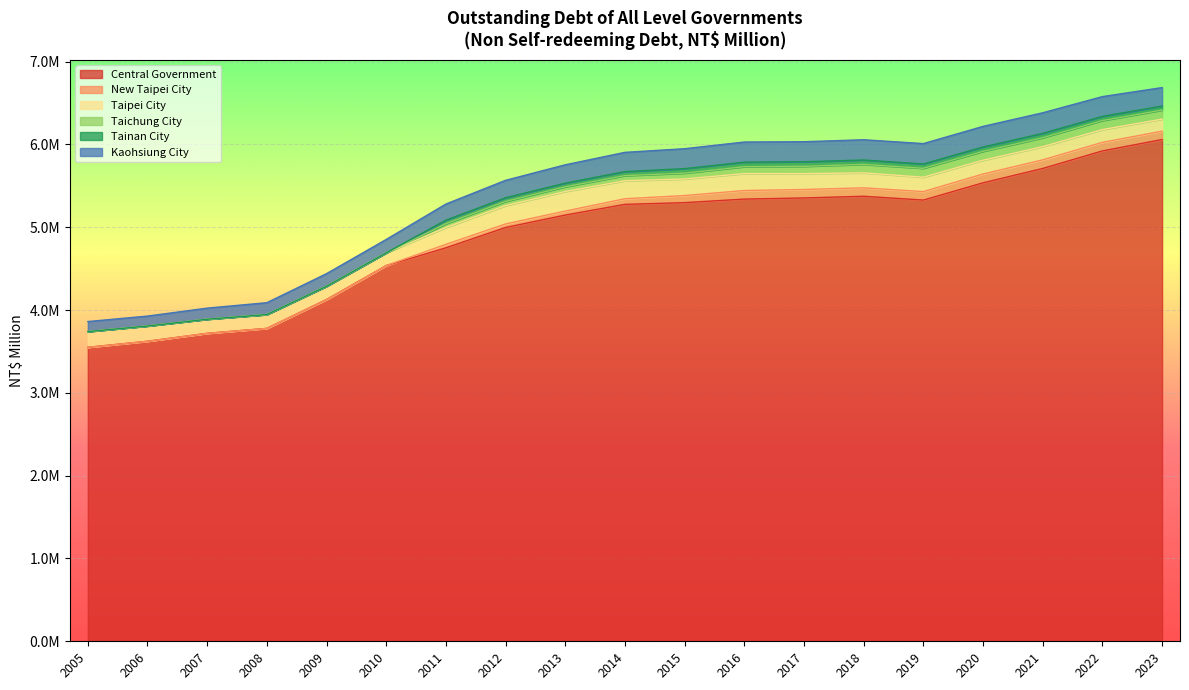

How many values in the Taichung City series are below 62010?

9